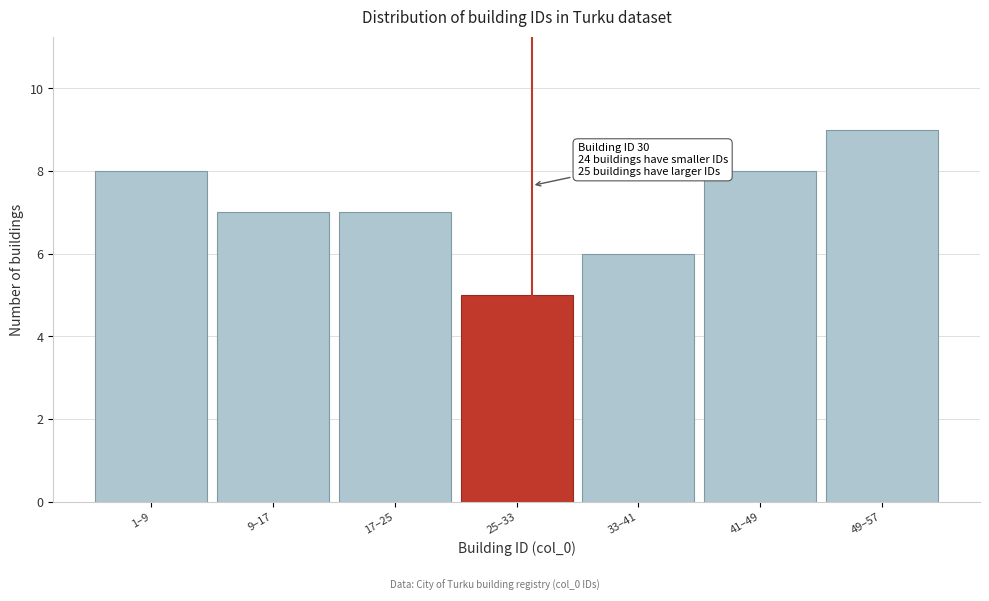

Reading left to right, list all the values displayed in this chart.

8	7	7	5	6	8	9